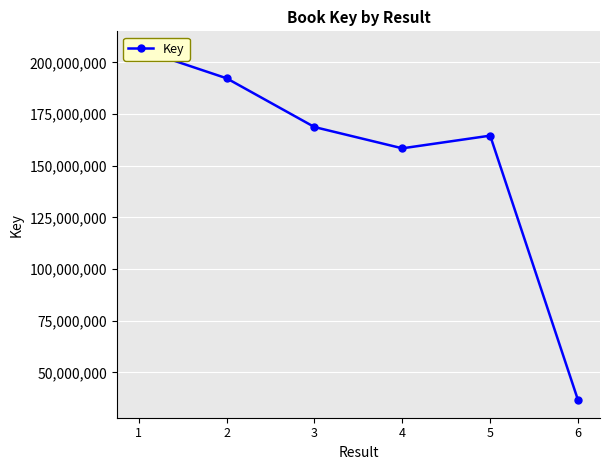

What is the value of the 3rd point from the left?

168698443